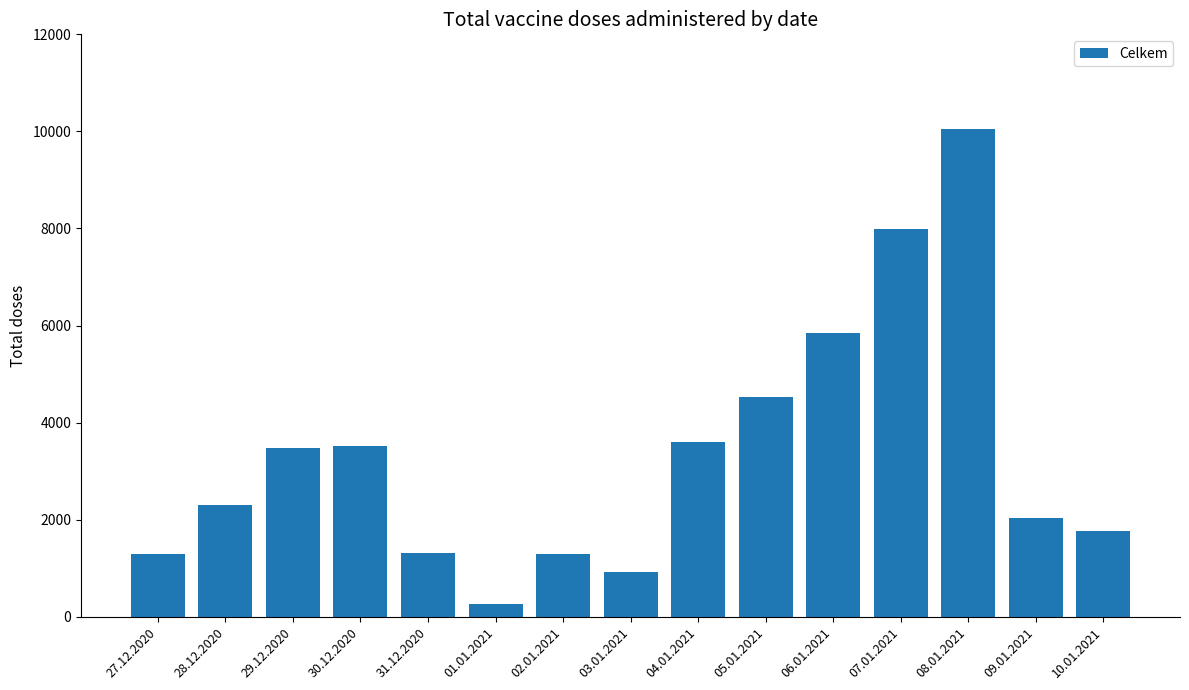

What is the average value?

3346